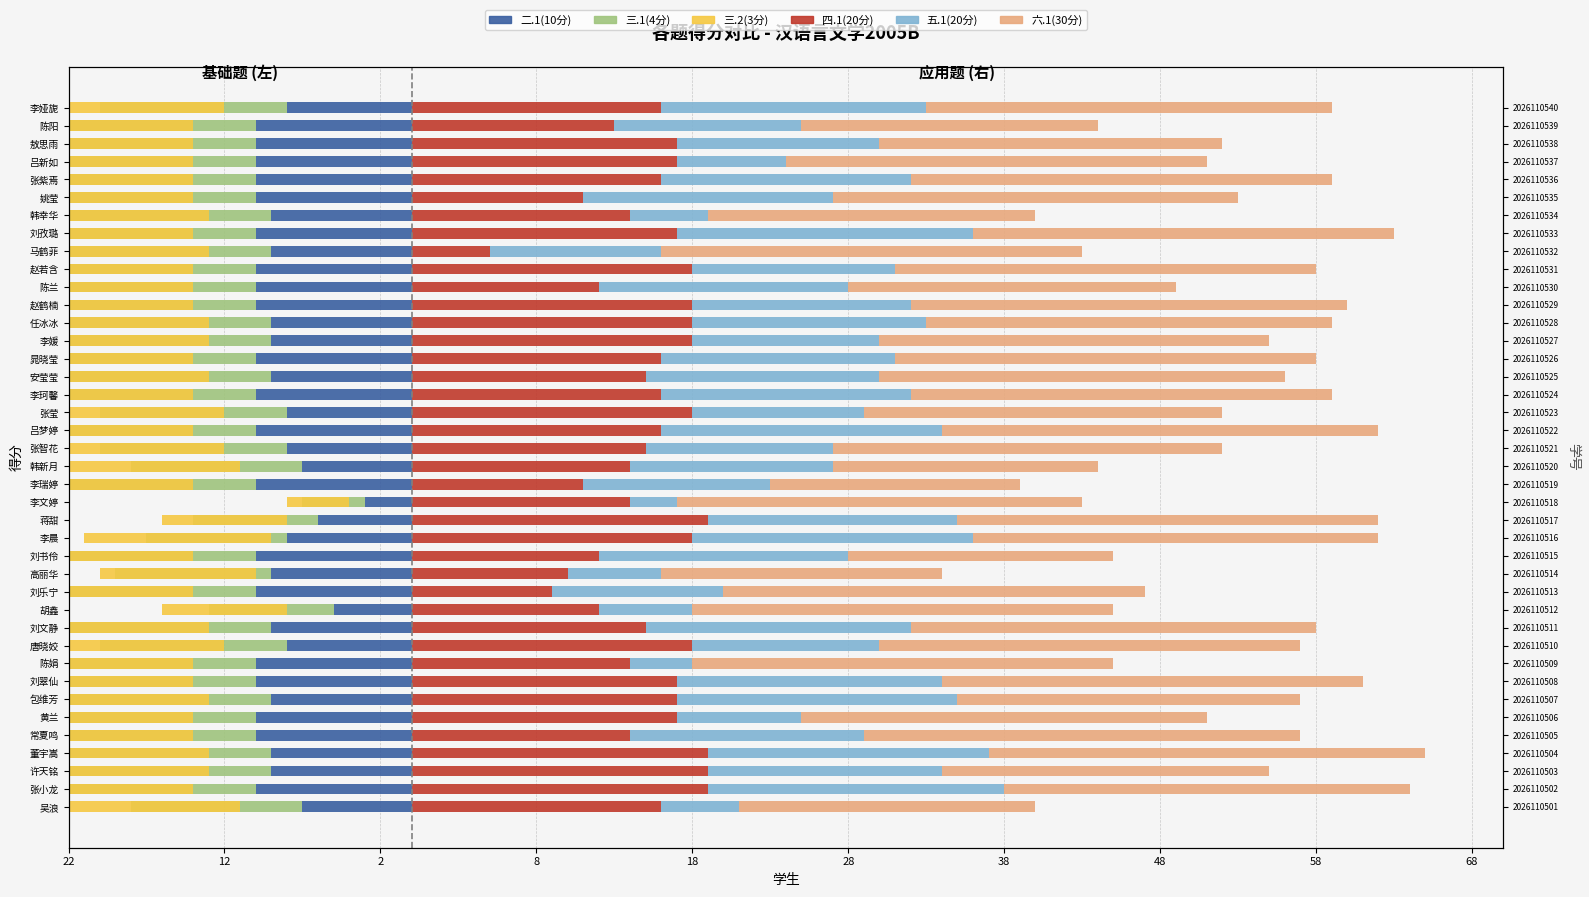

What is the total value across all series at 刘文静?

20